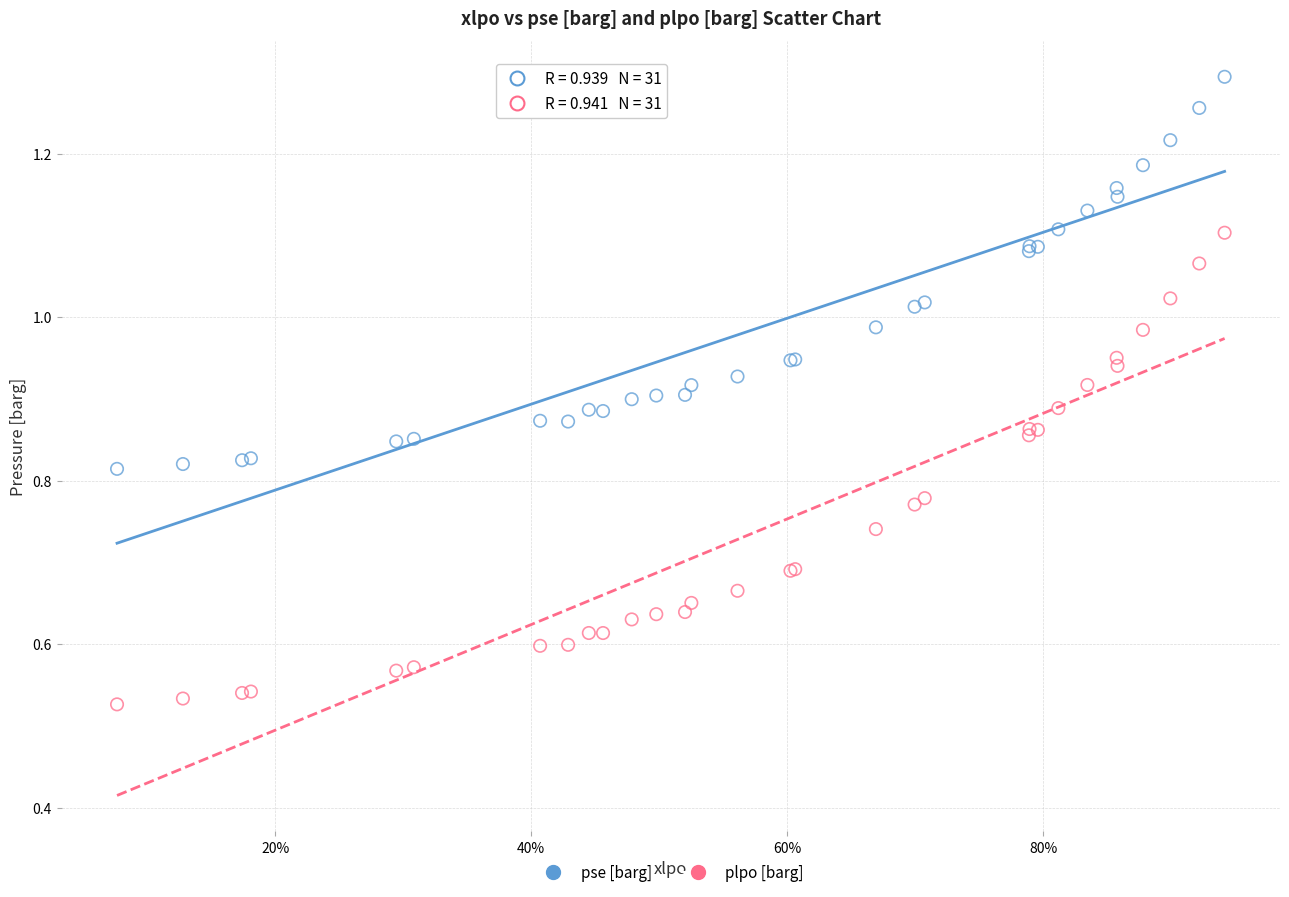

Which series reaches the maximum Y coordinate?

pse [barg]